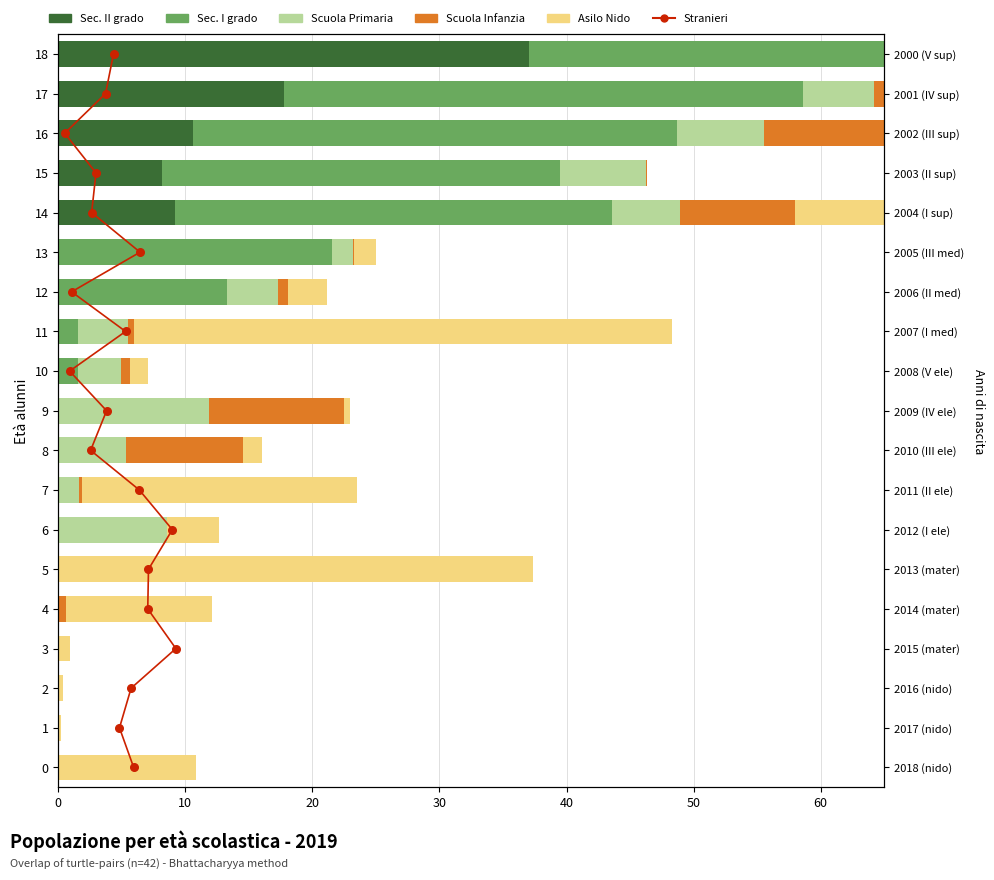

Which series has the largest Y range (max minus min)?

Sec. I grado